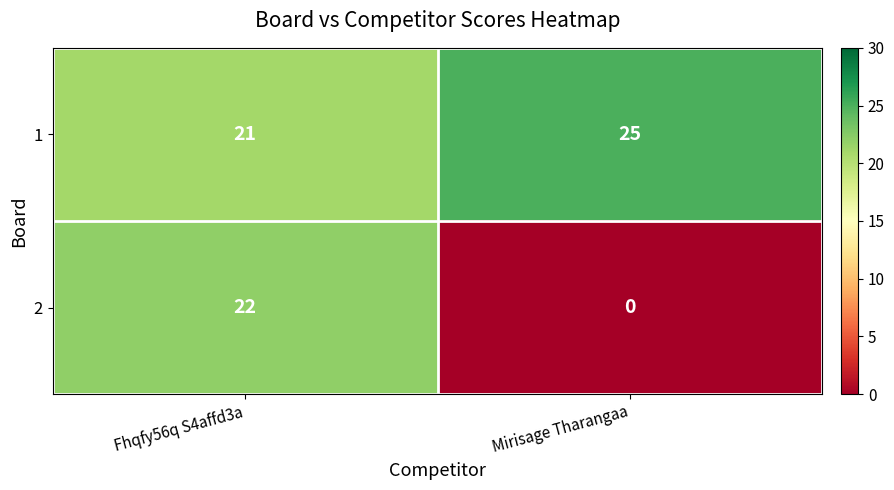

Which series has the largest range (max minus min)?

2